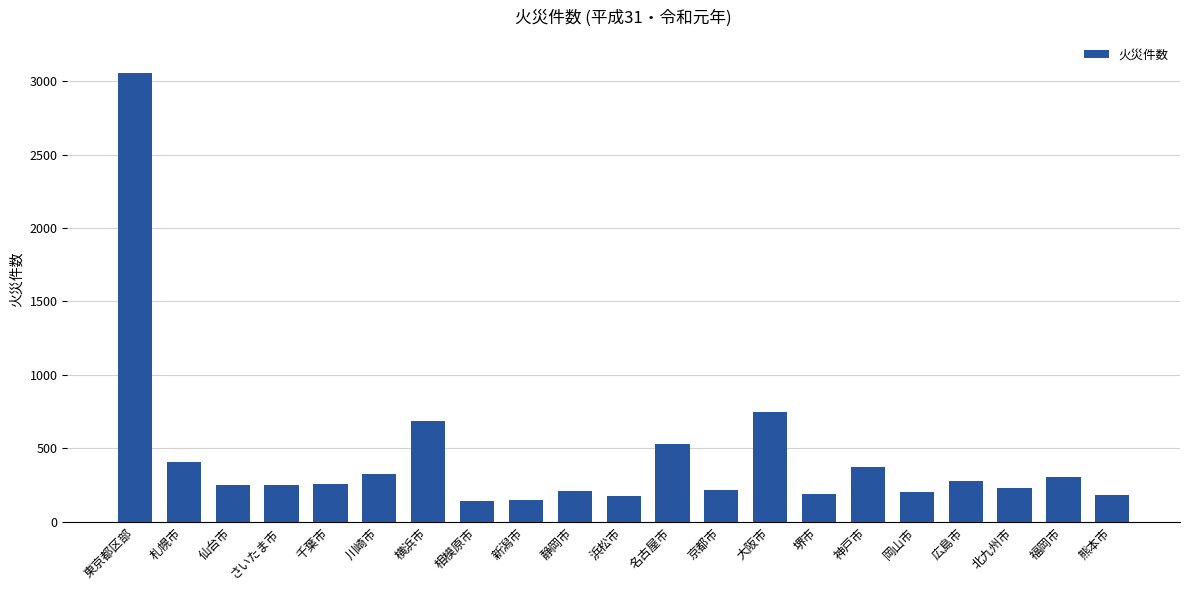

Between 東京都区部 and 岡山市, which is larger?

東京都区部